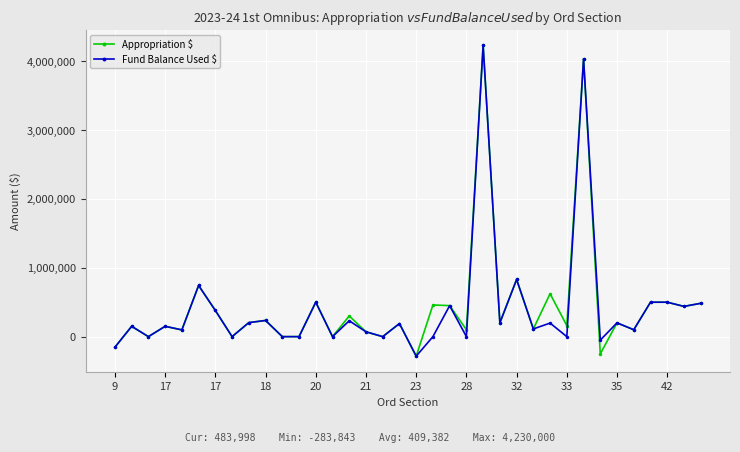

True or false: Fund Balance Used $ has more than 2 interior local peaks.

True